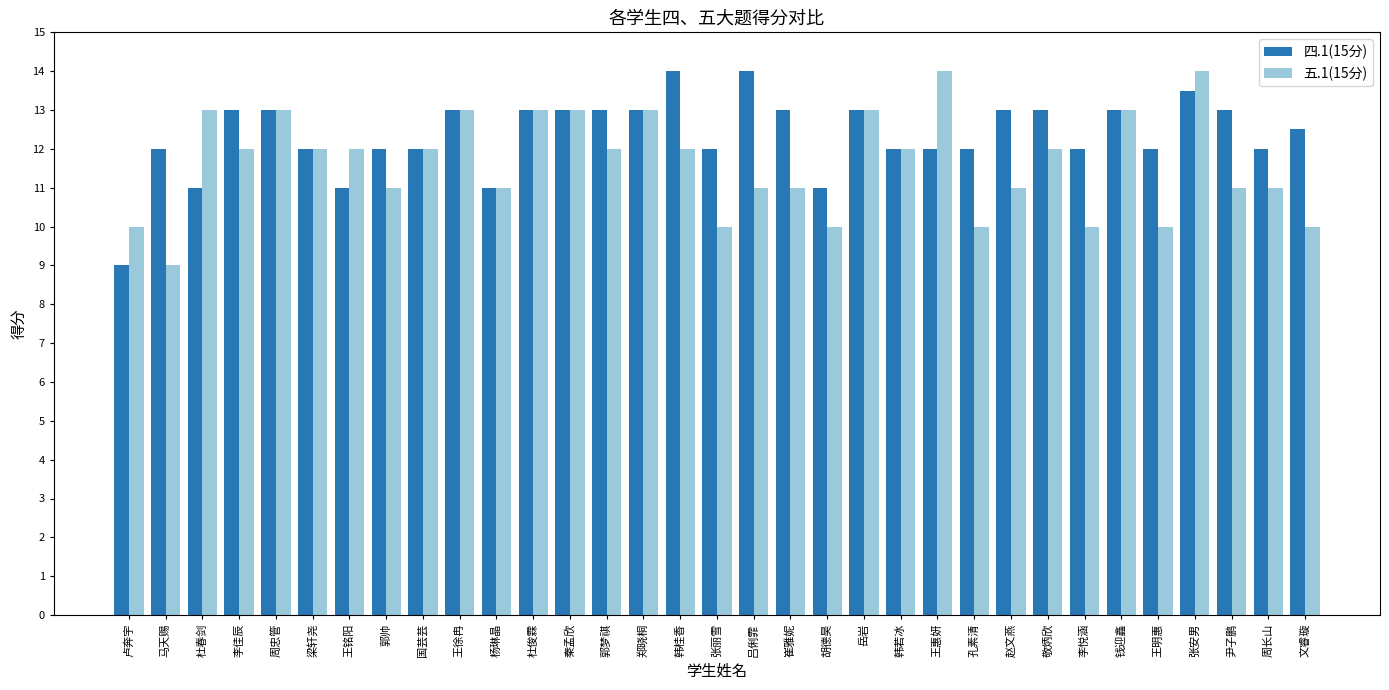

Does the chart contain stacked bars?

No